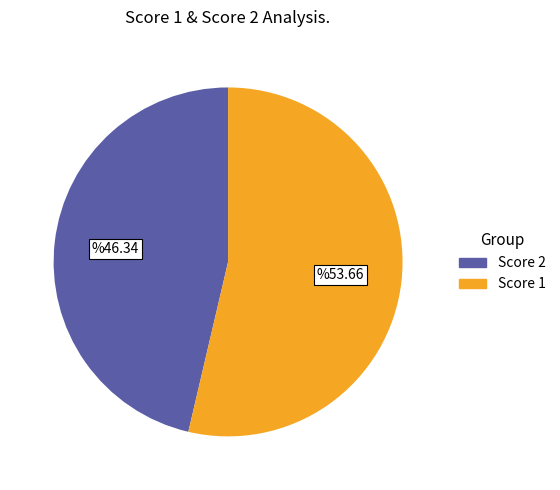

Is there a majority slice in this chart?

Yes